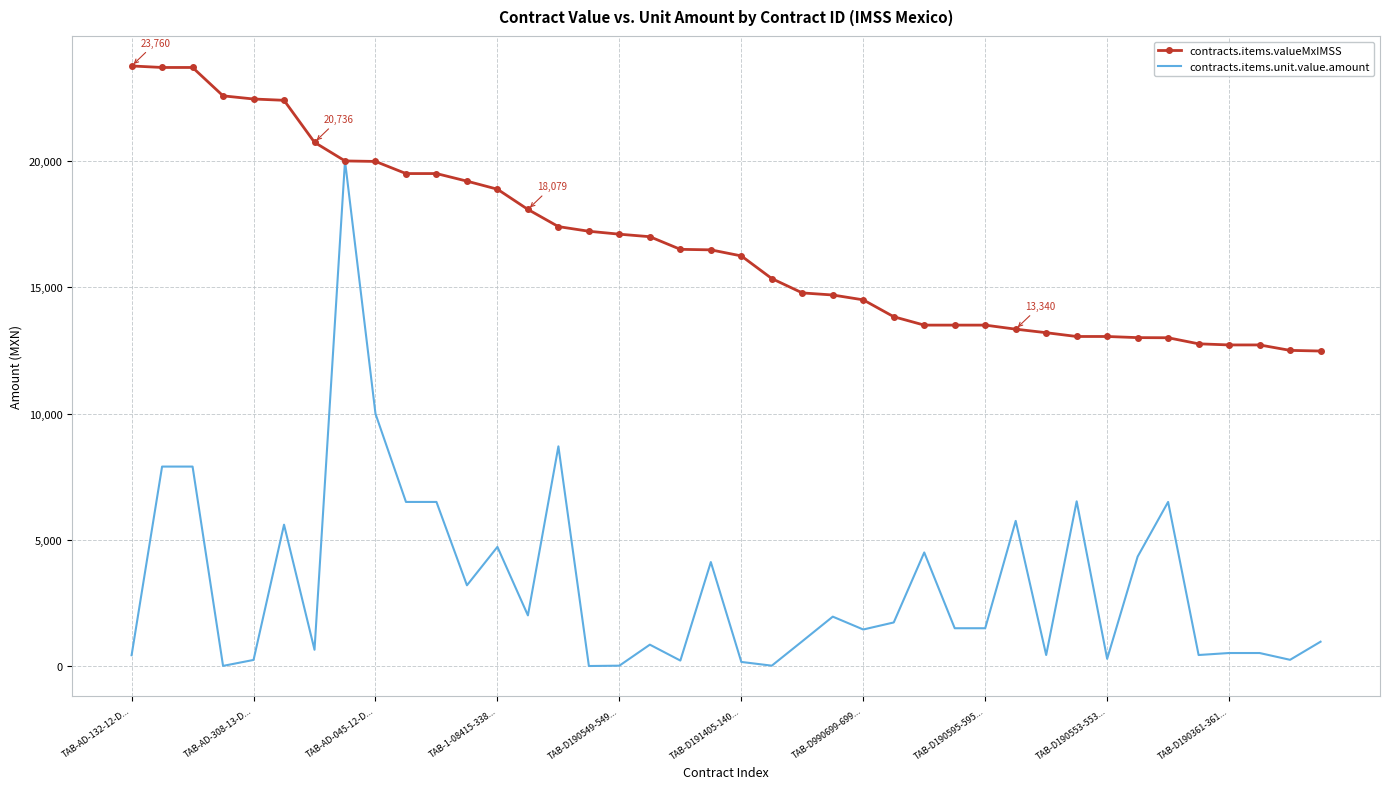

Rank the series by their average value, from lowest to highest.

contracts.items.unit.value.amount, contracts.items.valueMxIMSS